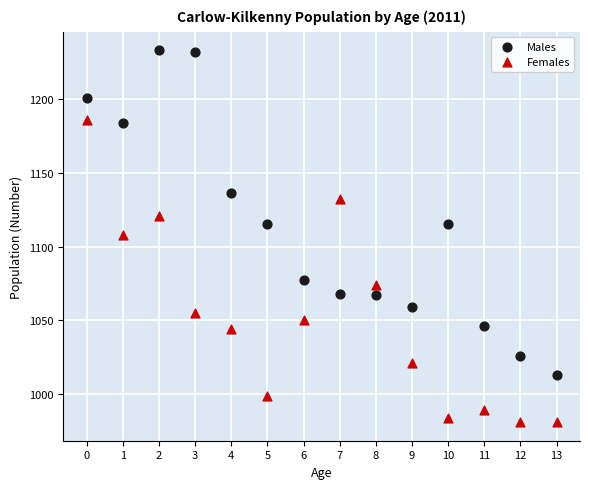

Across all data points, what is the range of Y values (max minus min)?

252